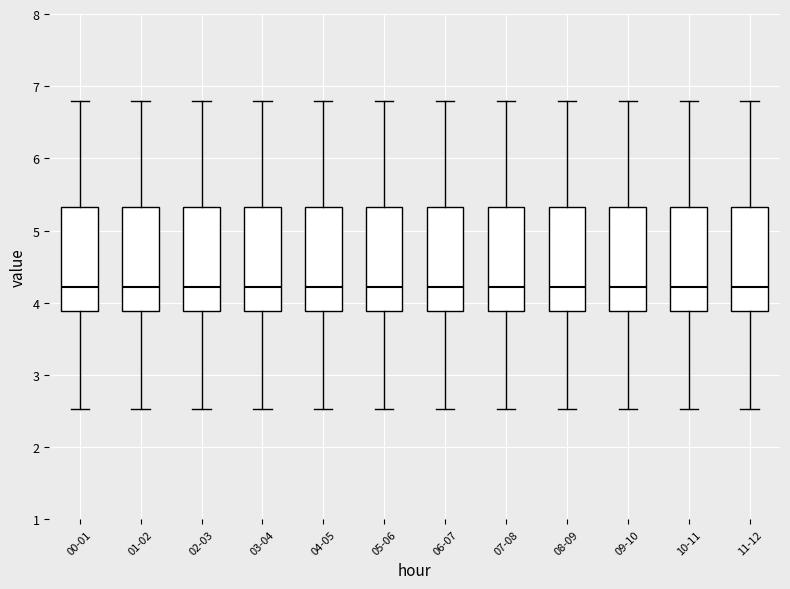

Where does the median line of the box for 01-02 sit on the y-axis? The values are not printed on the chart, so give them approximately, as read against the axis.

4.2